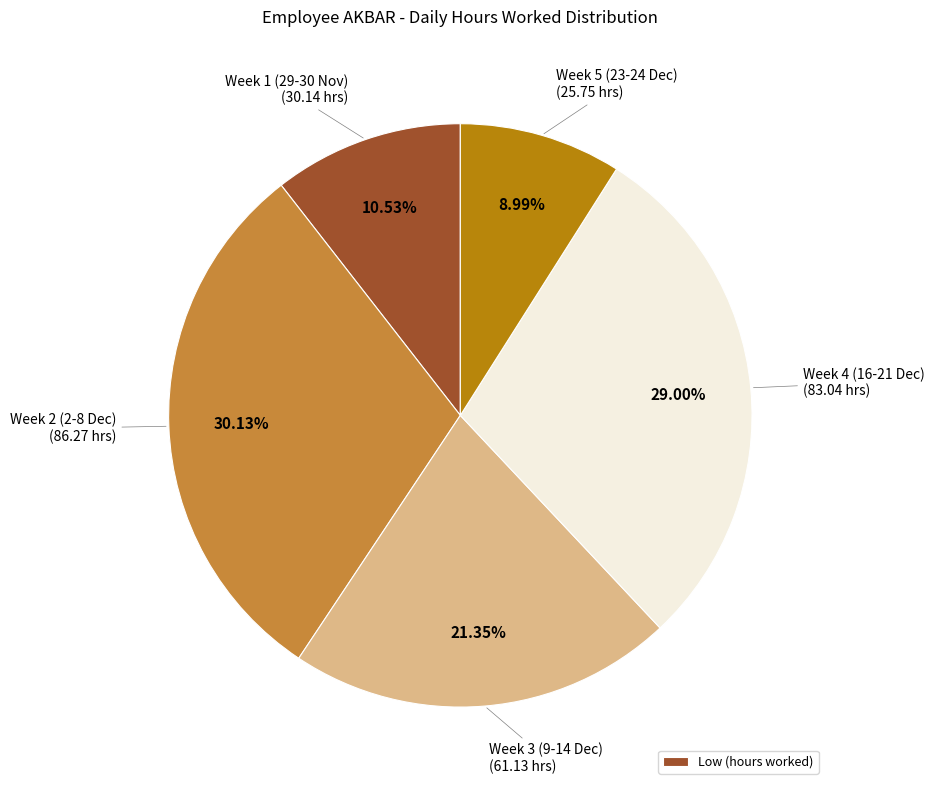

Is there a majority slice in this chart?

No